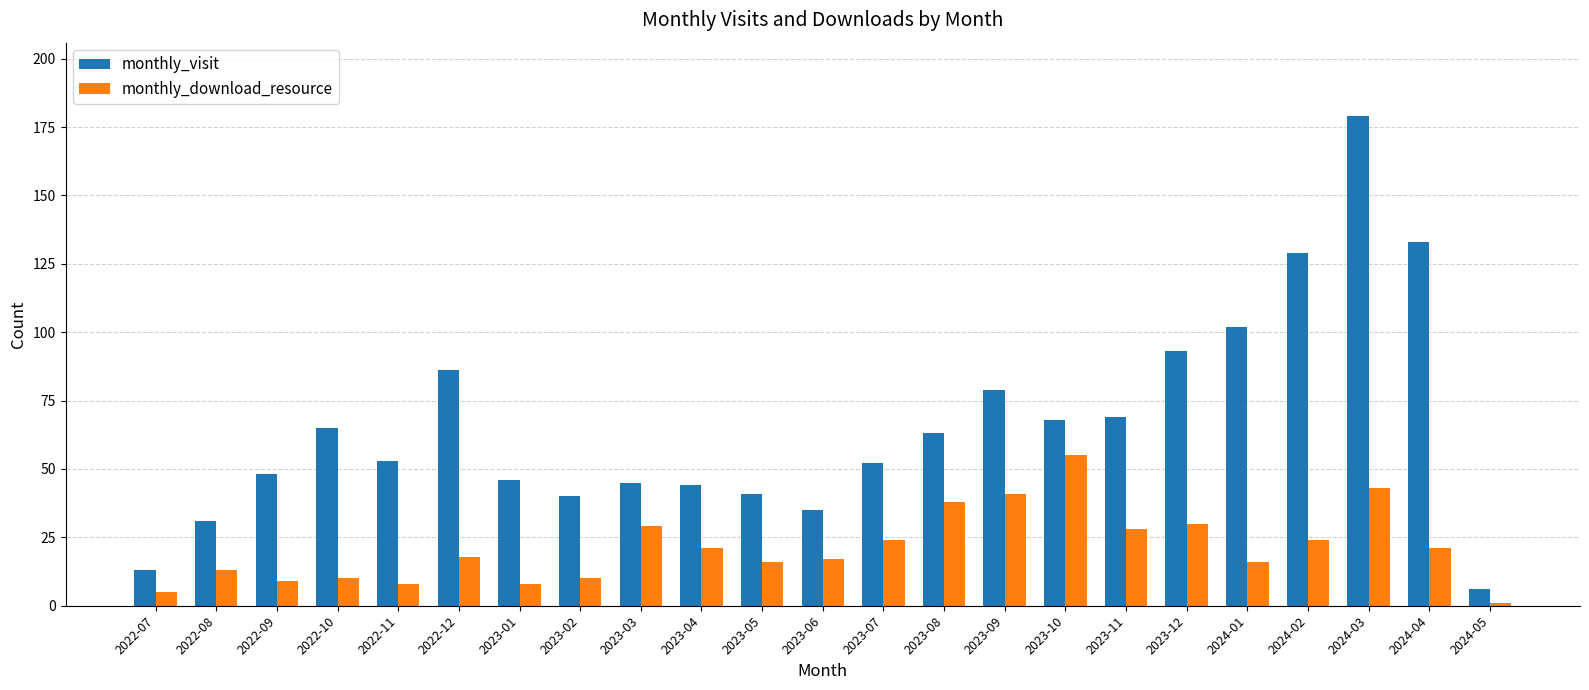

Are the bars horizontal?

No